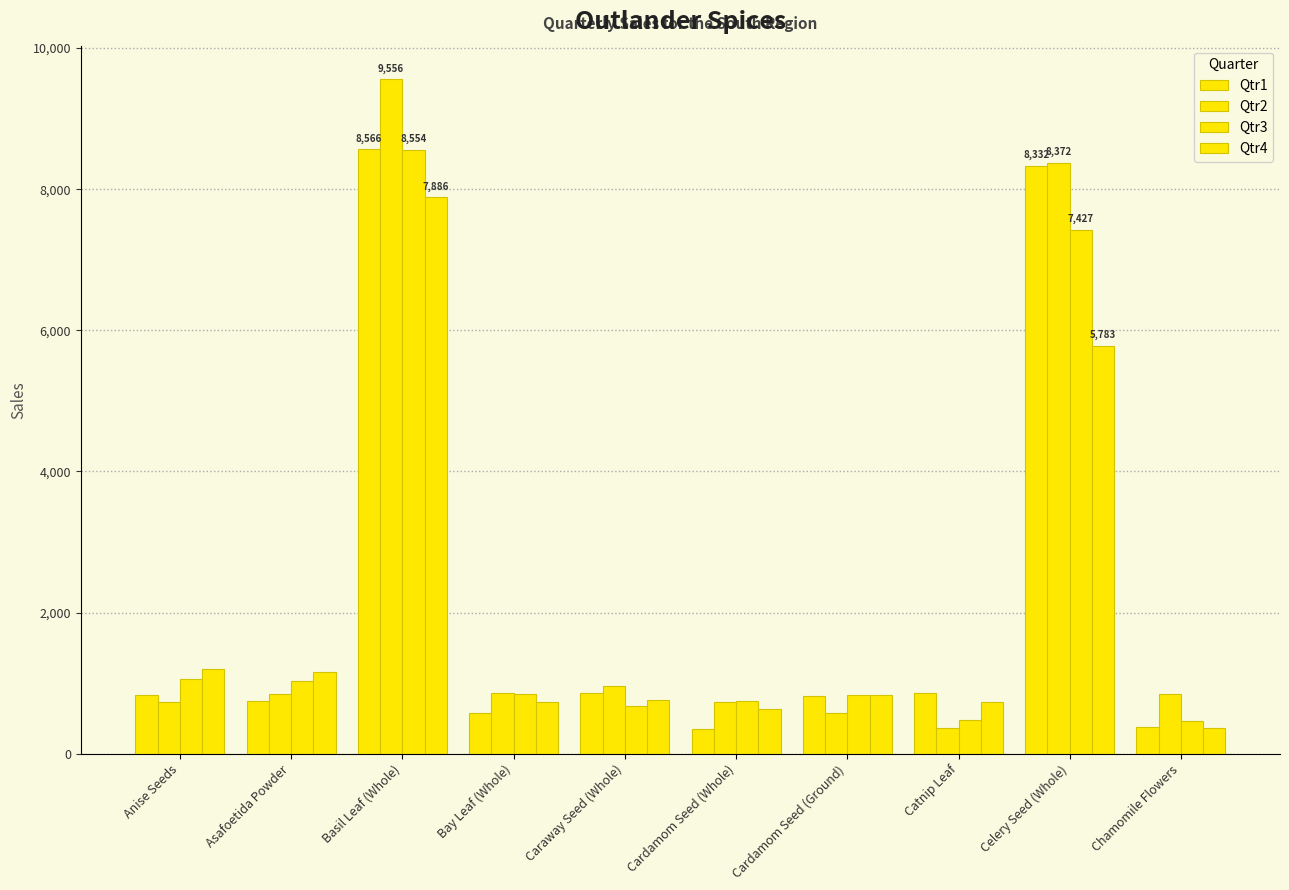

Between Anise Seeds and Bay Leaf (Whole), which series saw the biggest shift?

Qtr4